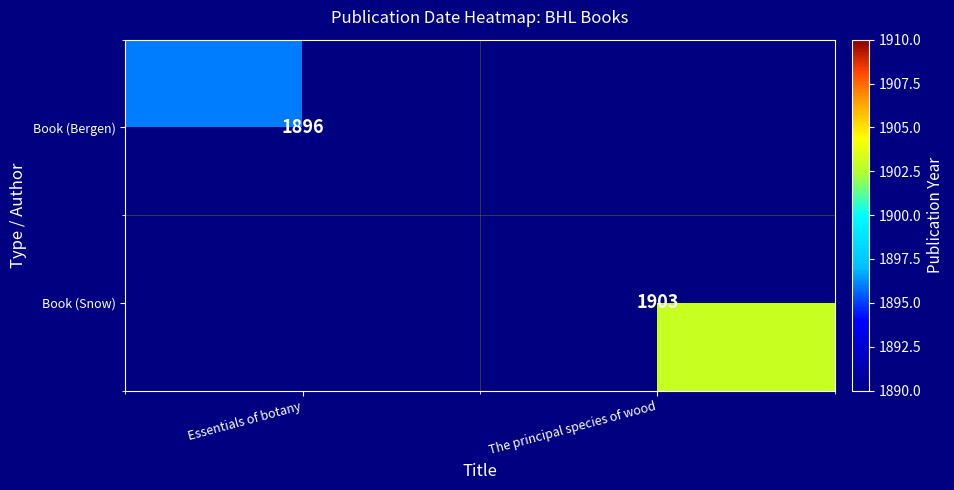

The Book (Snow) series shows 616 at The principal species of wood. True or false?

False